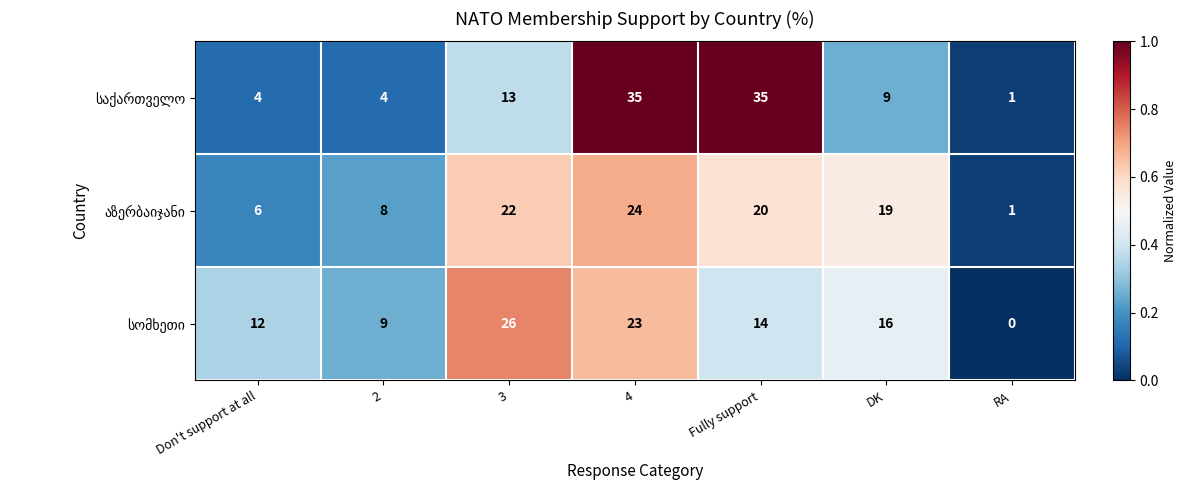

What is the difference between the highest and lowest values at 4?

12